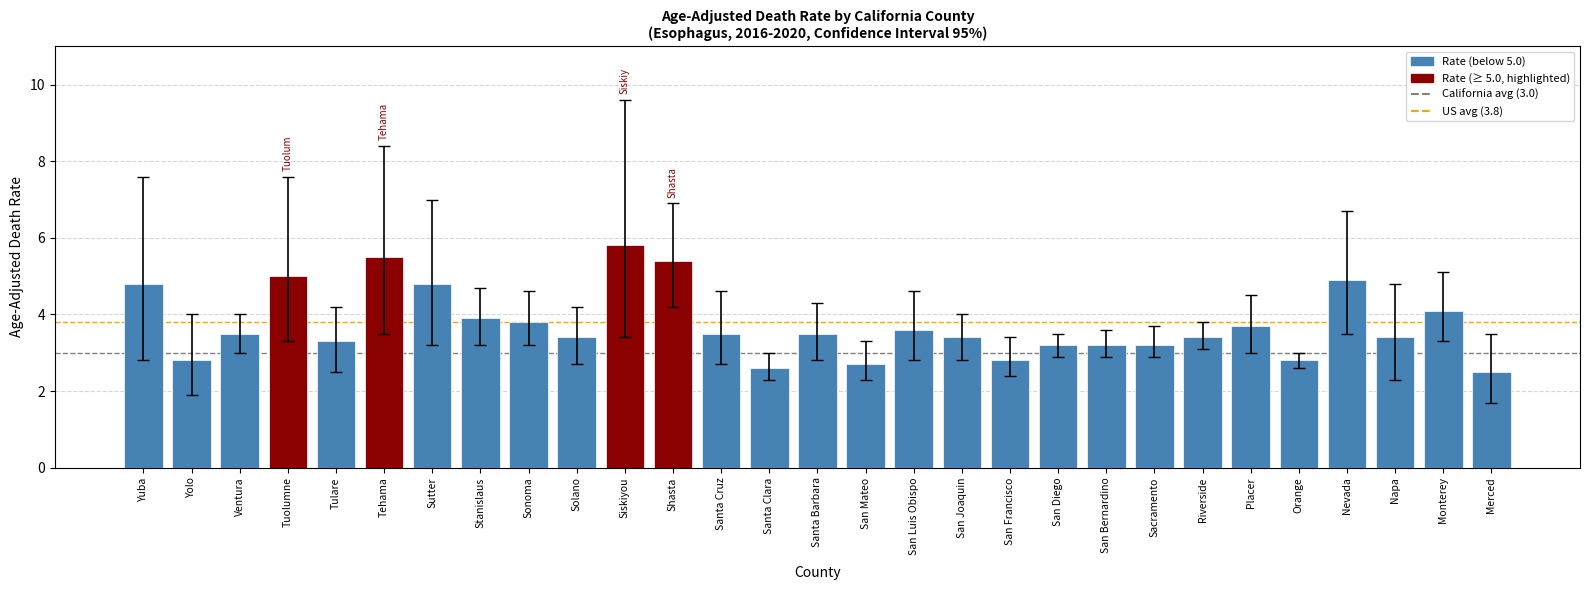

Reading left to right, transcribe all the data shown in this chart.

Yuba=4.8	Yolo=2.8	Ventura=3.5	Tuolumne=5.0	Tulare=3.3	Tehama=5.5	Sutter=4.8	Stanislaus=3.9	Sonoma=3.8	Solano=3.4	Siskiyou=5.8	Shasta=5.4	Santa Cruz=3.5	Santa Clara=2.6	Santa Barbara=3.5	San Mateo=2.7	San Luis Obispo=3.6	San Joaquin=3.4	San Francisco=2.8	San Diego=3.2	San Bernardino=3.2	Sacramento=3.2	Riverside=3.4	Placer=3.7	Orange=2.8	Nevada=4.9	Napa=3.4	Monterey=4.1	Merced=2.5